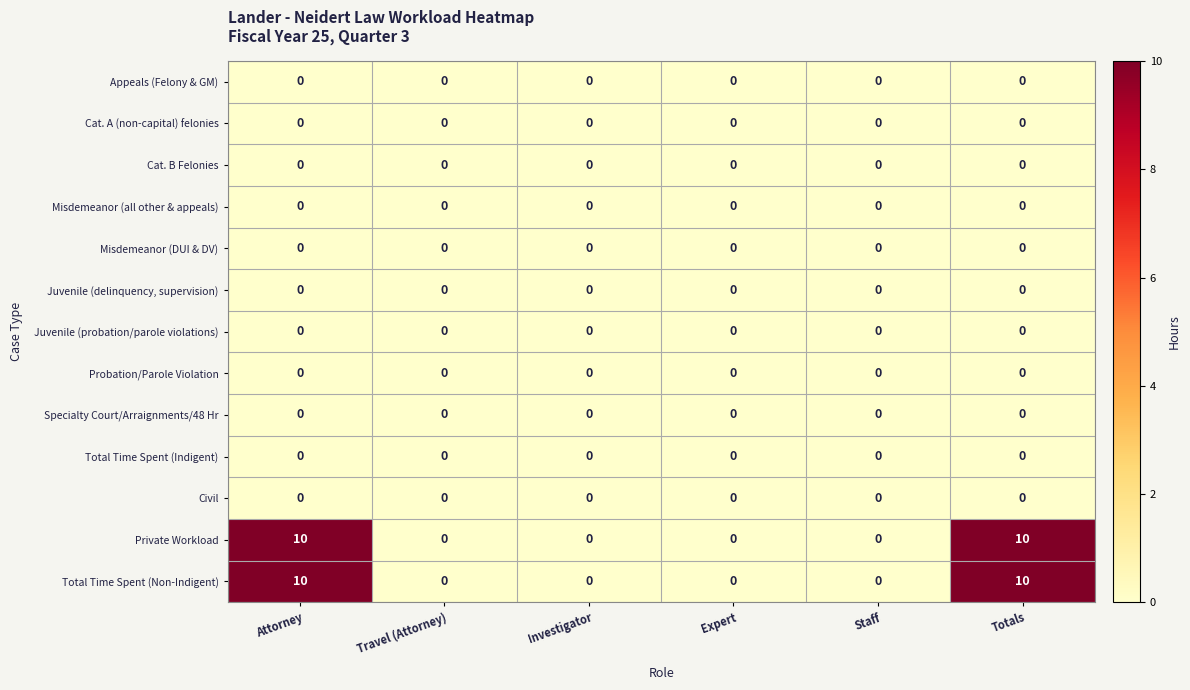

The Civil series shows 0 at Attorney. True or false?

True